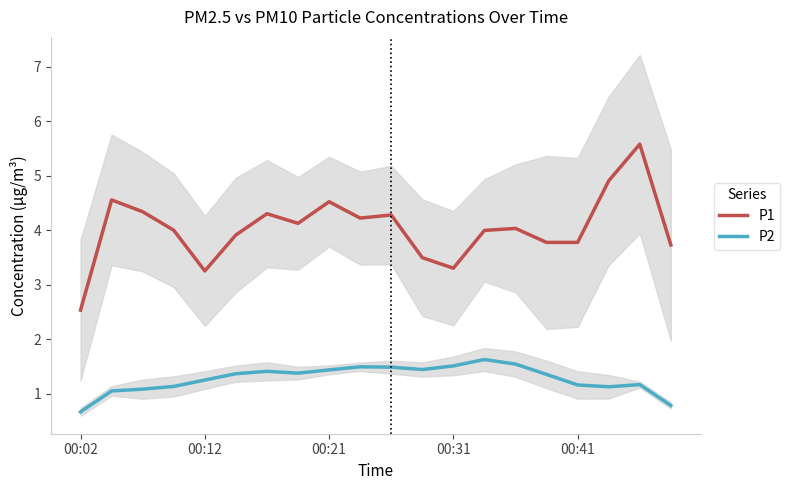

Is it true that P2 equals 0.2 at 19?

False